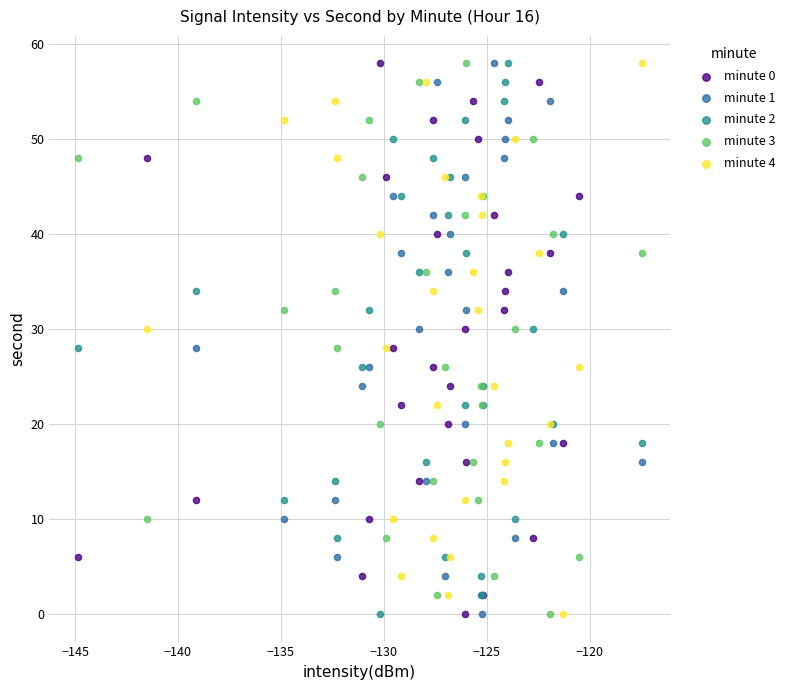

What are all the series names shown in the legend?

minute 0, minute 1, minute 2, minute 3, minute 4